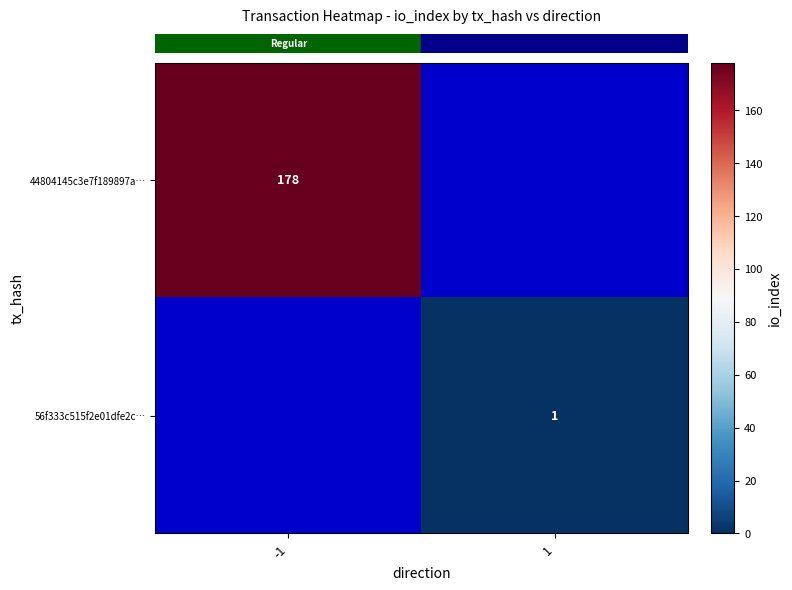

Rank the series at -1 from highest to lowest value.

row_0, row_1